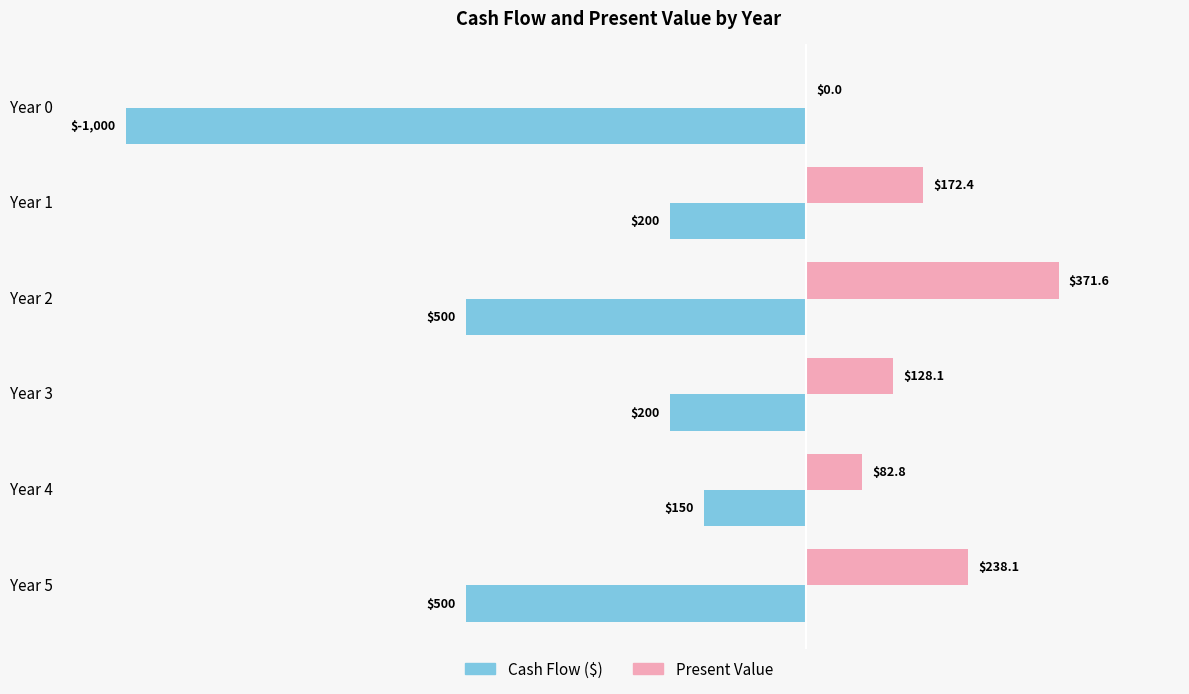

What is the sum of all Cash Flow ($) values?

-2550.0